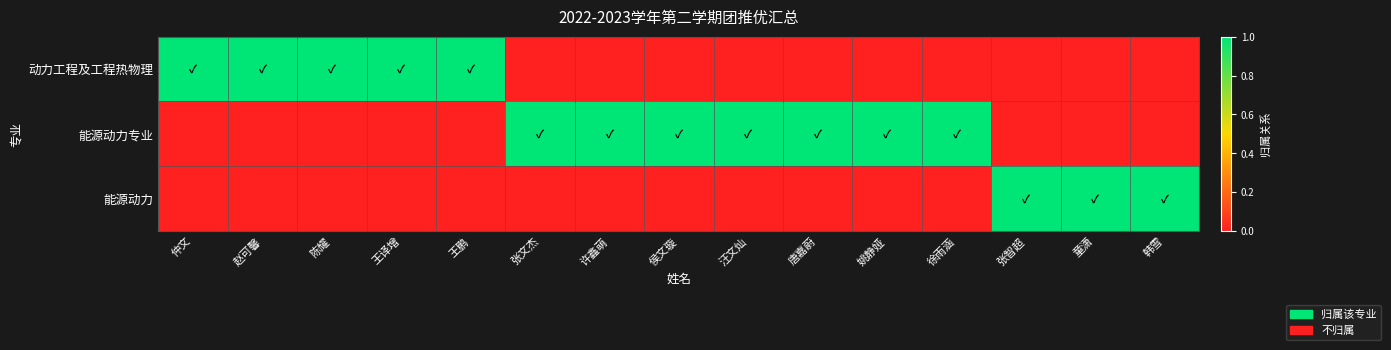

Reading left to right, extract all data points from this chart.

动力工程及工程热物理: 仲文=1	赵可馨=1	陈耀=1	王译增=1	王鹏=1	张文杰=0	许鑫萌=0	侯文璇=0	汪文灿=0	唐嘉蔚=0	姚静娅=0	徐雨涵=0	张智超=0	童潇=0	韩雪=0
能源动力专业: 仲文=0	赵可馨=0	陈耀=0	王译增=0	王鹏=0	张文杰=1	许鑫萌=1	侯文璇=1	汪文灿=1	唐嘉蔚=1	姚静娅=1	徐雨涵=1	张智超=0	童潇=0	韩雪=0
能源动力: 仲文=0	赵可馨=0	陈耀=0	王译增=0	王鹏=0	张文杰=0	许鑫萌=0	侯文璇=0	汪文灿=0	唐嘉蔚=0	姚静娅=0	徐雨涵=0	张智超=1	童潇=1	韩雪=1